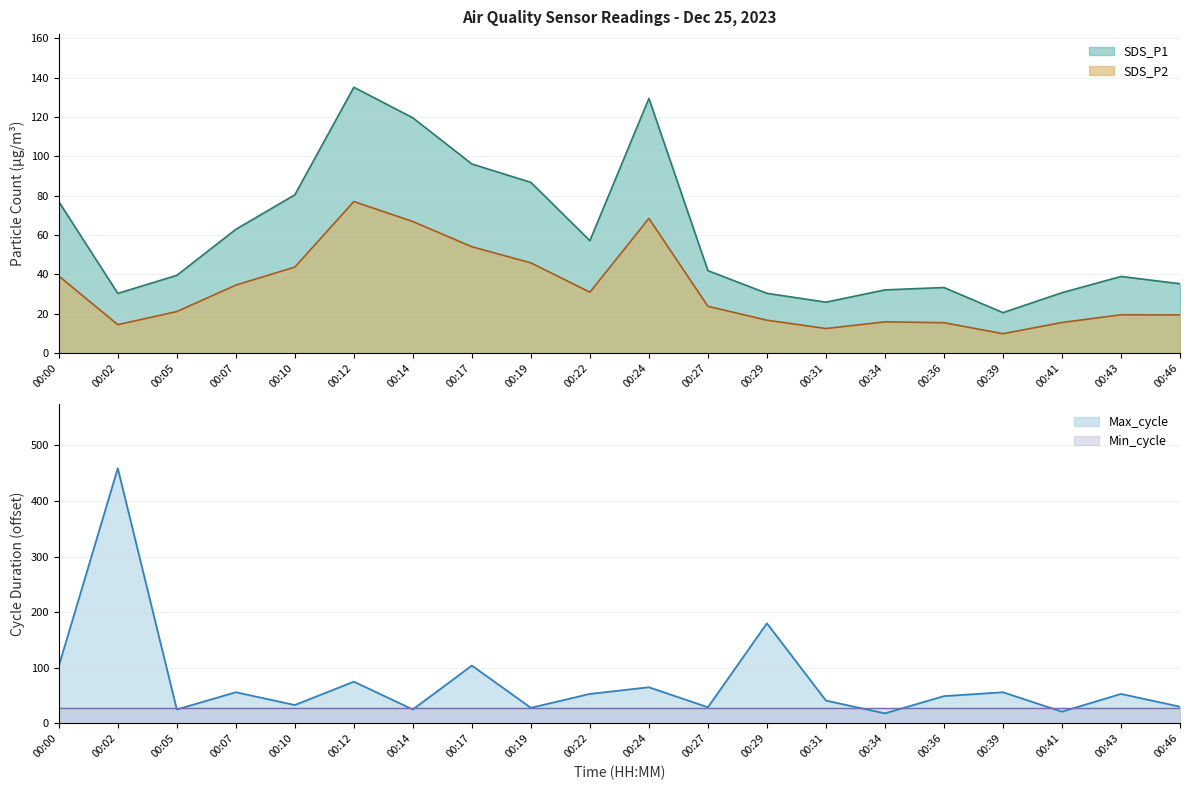

At which label is SDS_P1 closest to 77?

00:00